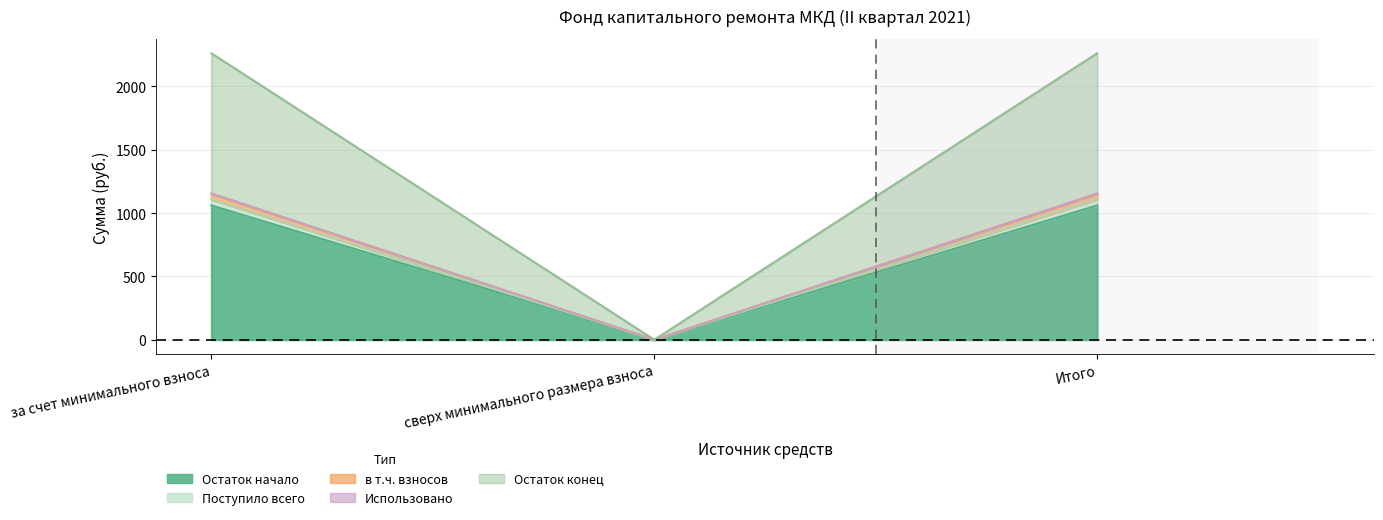

What is the sum of all Поступило всего values?

2122.0